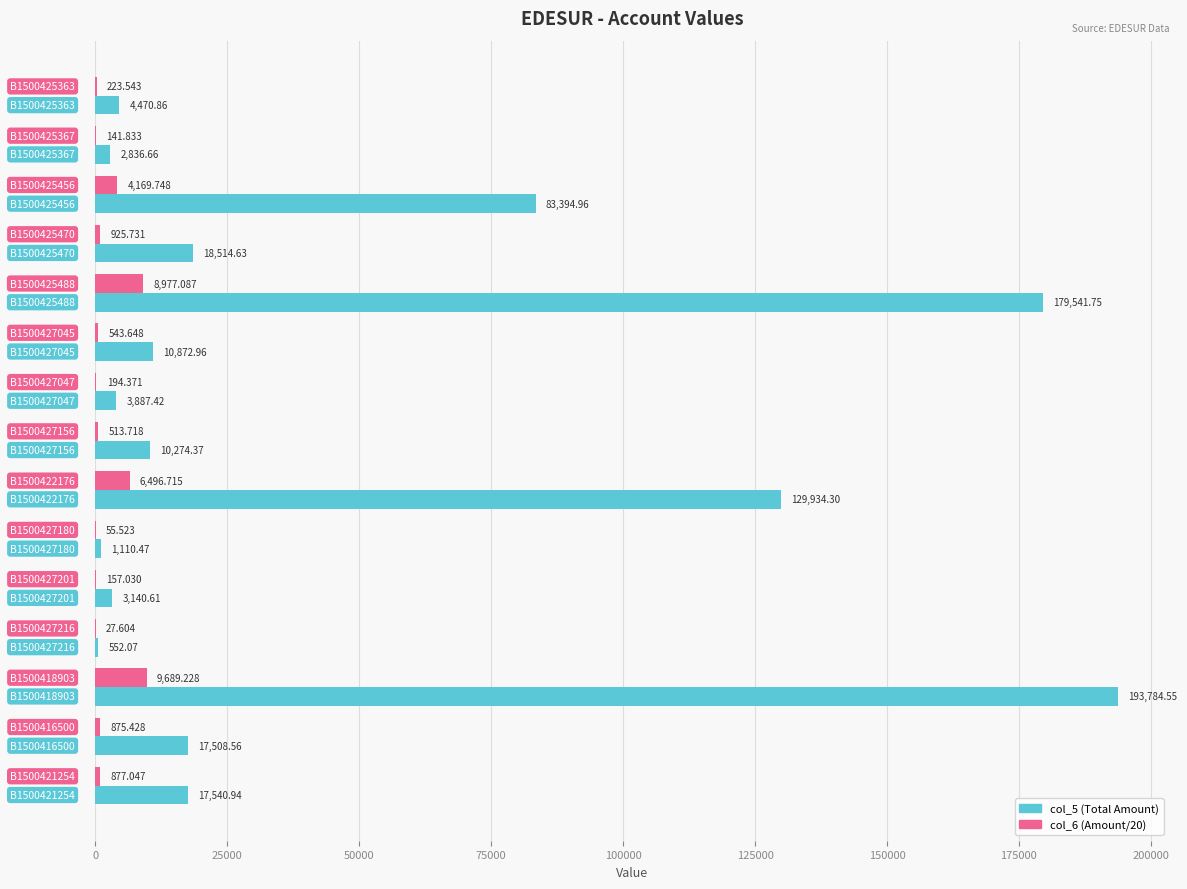

Count the number of categories in the chart.

15